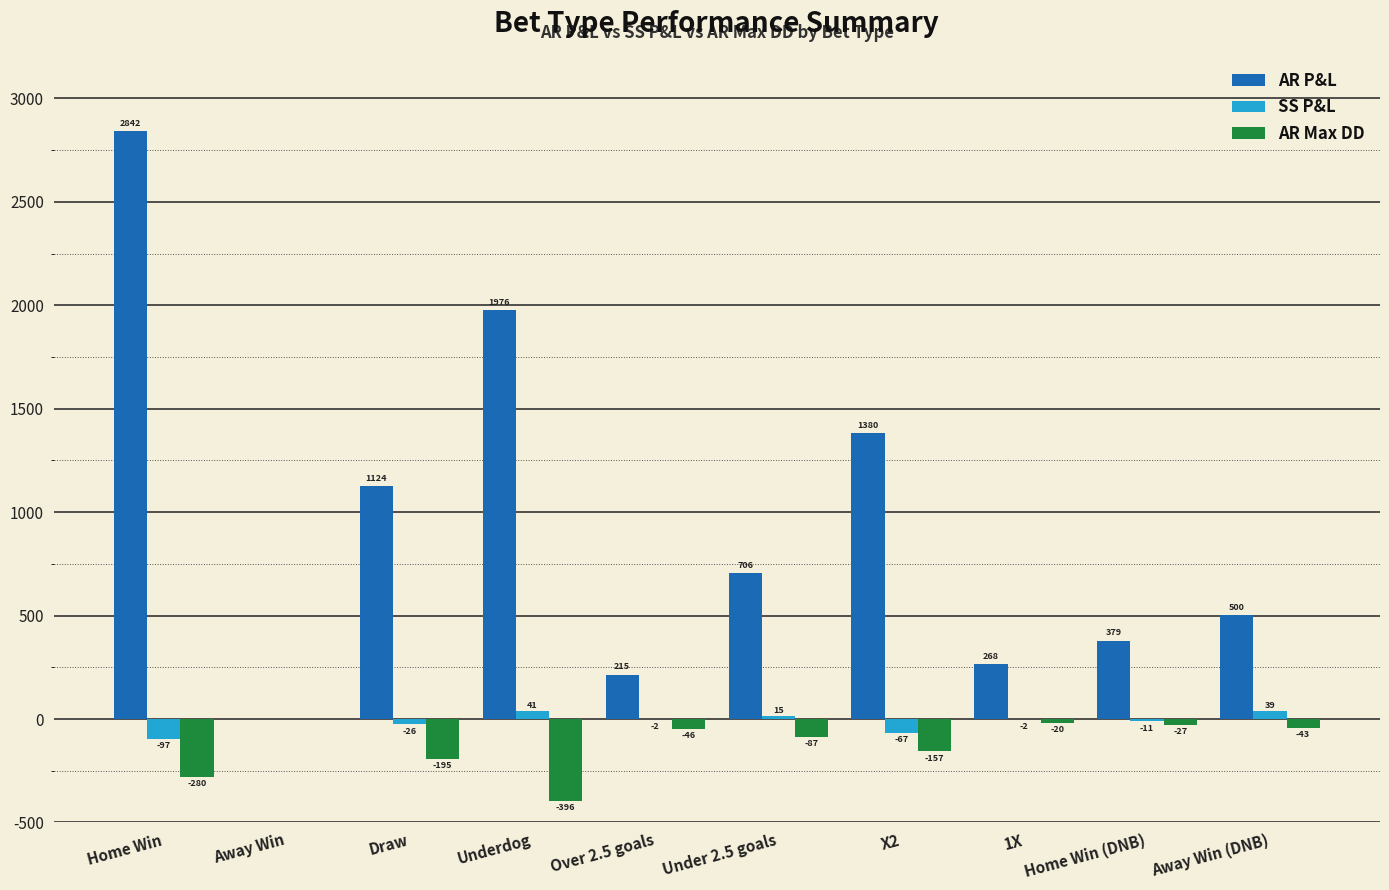

Where is AR Max DD nearest to the value -197?

Draw